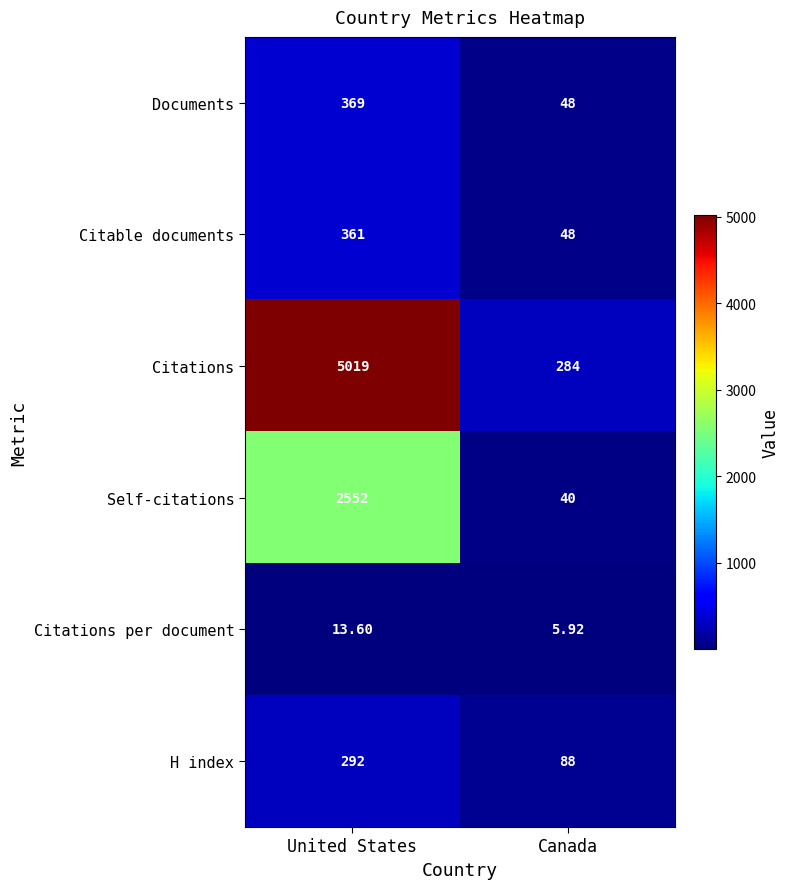

Which series has the widest spread of values?

Citations